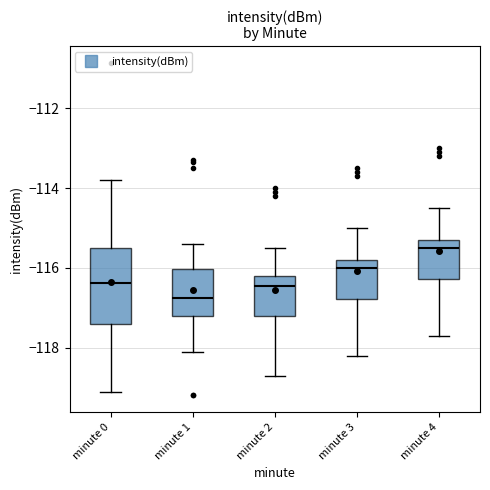

Where is the lower edge of the box for minute 4 on the y-axis? The values are not printed on the chart, so give them approximately, as read against the axis.

-116.2